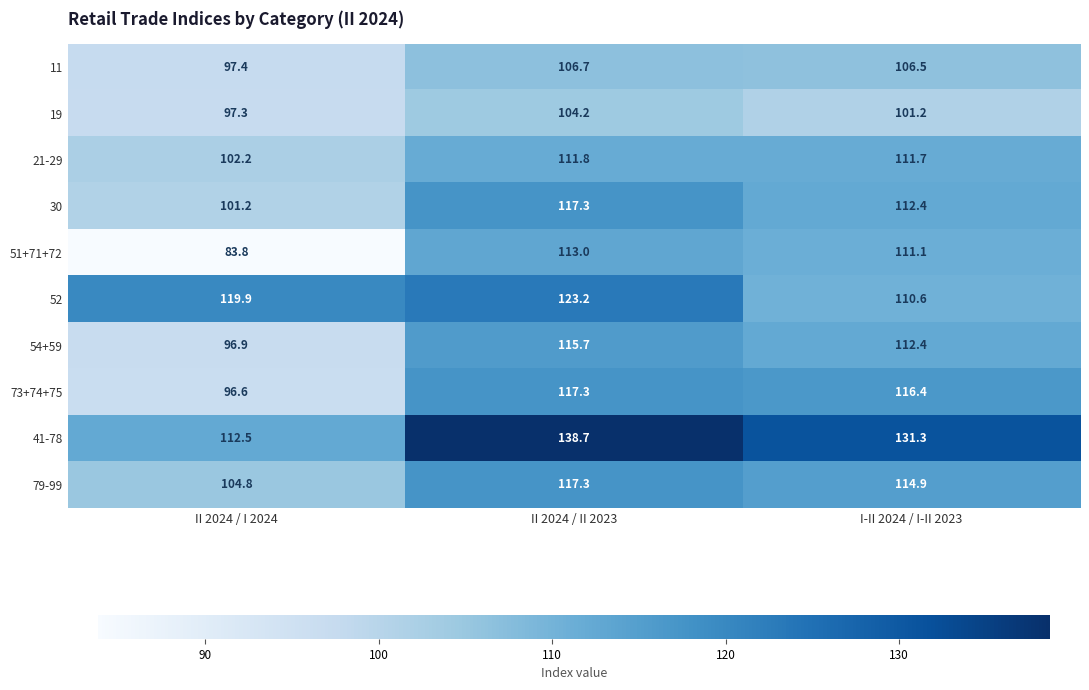

Which series changed the most between II 2024 / II 2023 and I-II 2024 / I-II 2023?

52